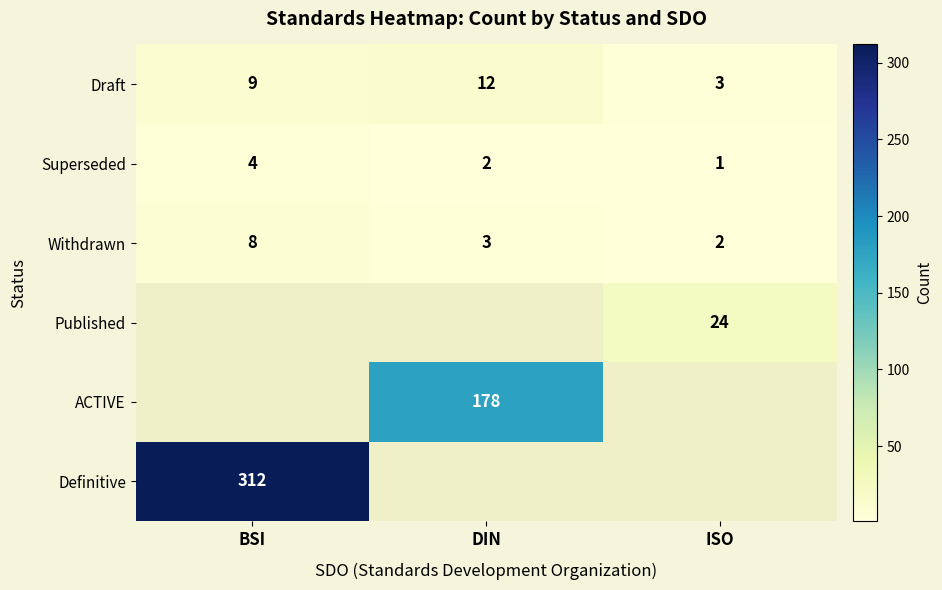

Which category has the highest value across all series?

BSI